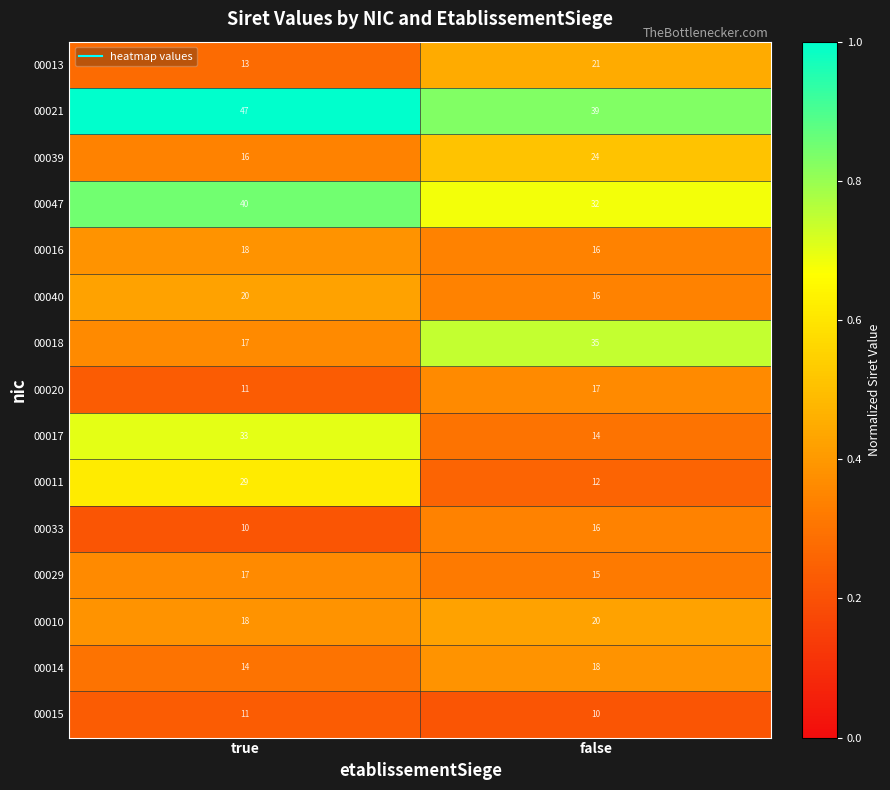

Reading left to right, transcribe all the data shown in this chart.

00013: true=13	false=21
00021: true=47	false=39
00039: true=16	false=24
00047: true=40	false=32
00016: true=18	false=16
00040: true=20	false=16
00018: true=17	false=35
00020: true=11	false=17
00017: true=33	false=14
00011: true=29	false=12
00033: true=10	false=16
00029: true=17	false=15
00010: true=18	false=20
00014: true=14	false=18
00015: true=11	false=10